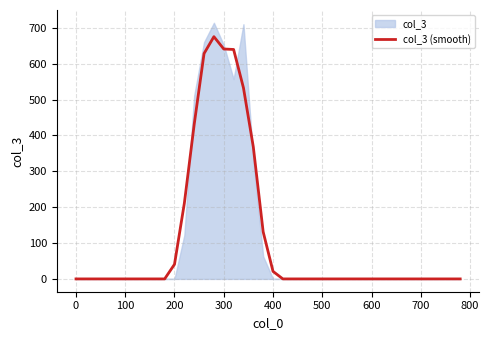

What is the maximum value for col_3 (smooth)?

675.3